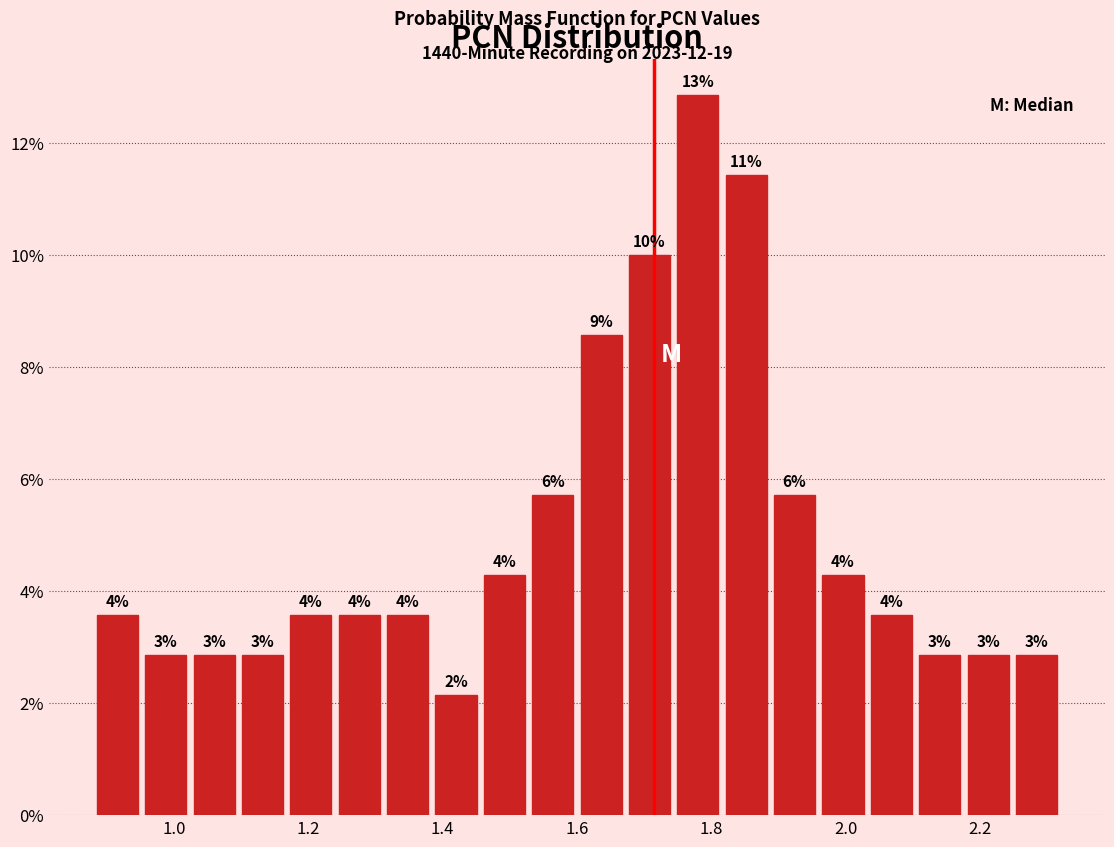

Read against the x-axis, roughly where is the centre of the tallest bar?

1.78